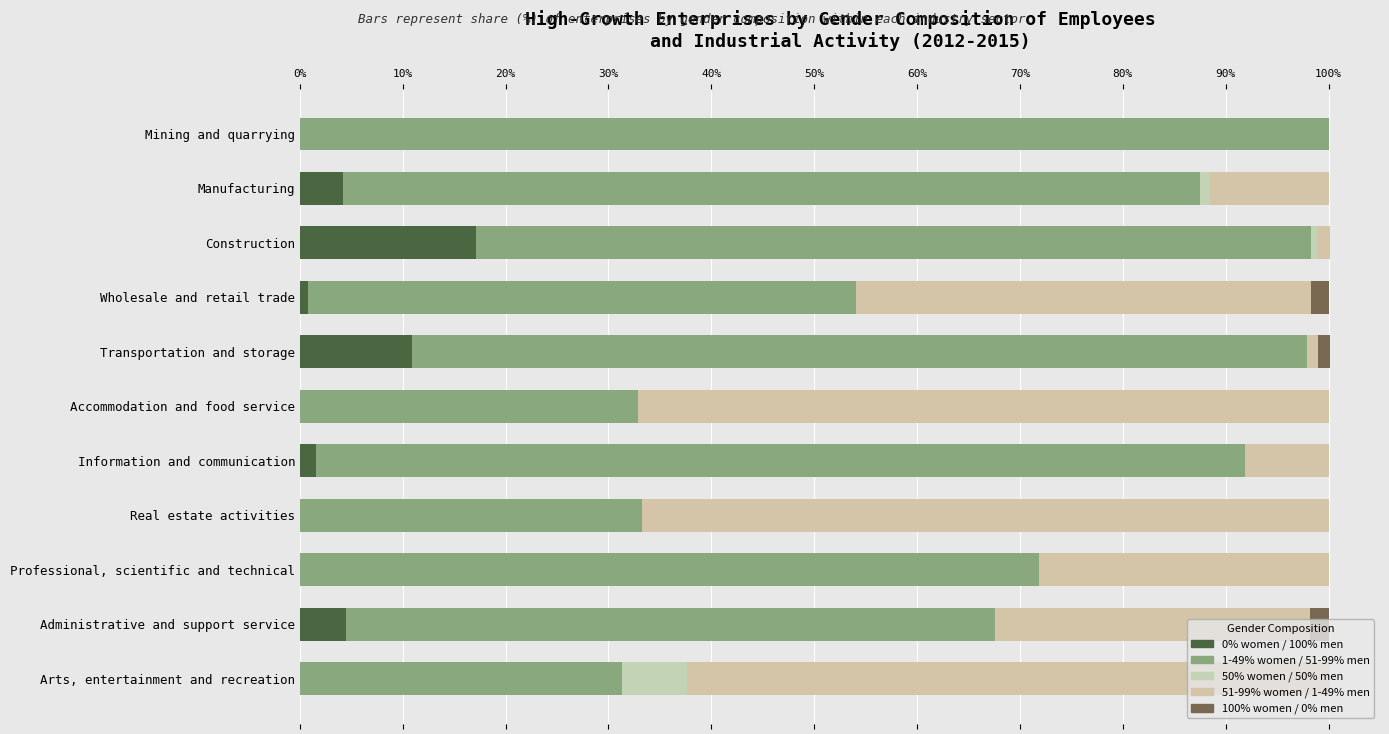

How many data points does each series have?

11